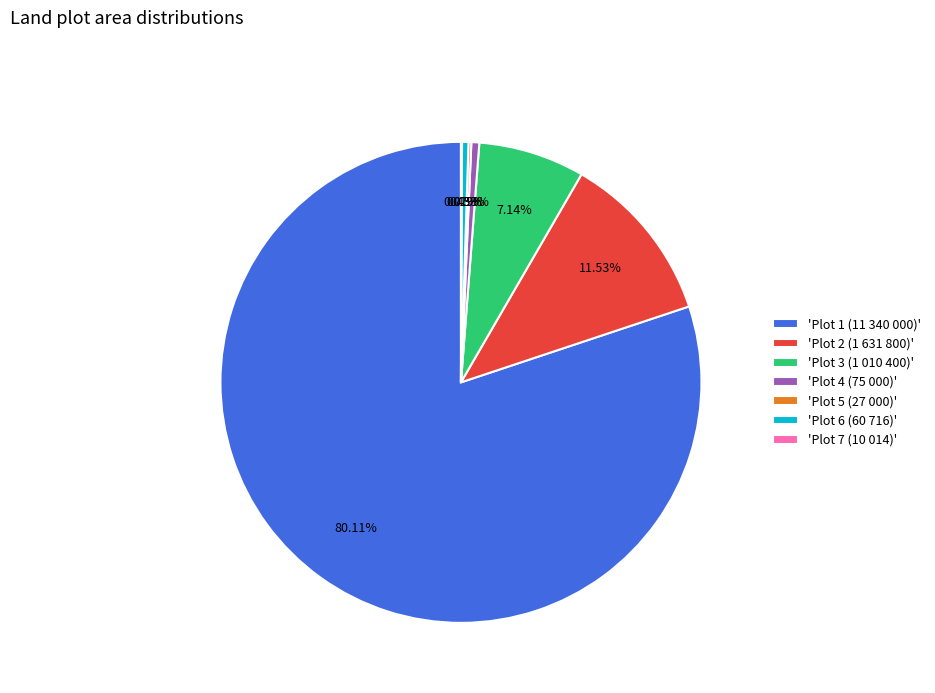

Is there a majority slice in this chart?

Yes